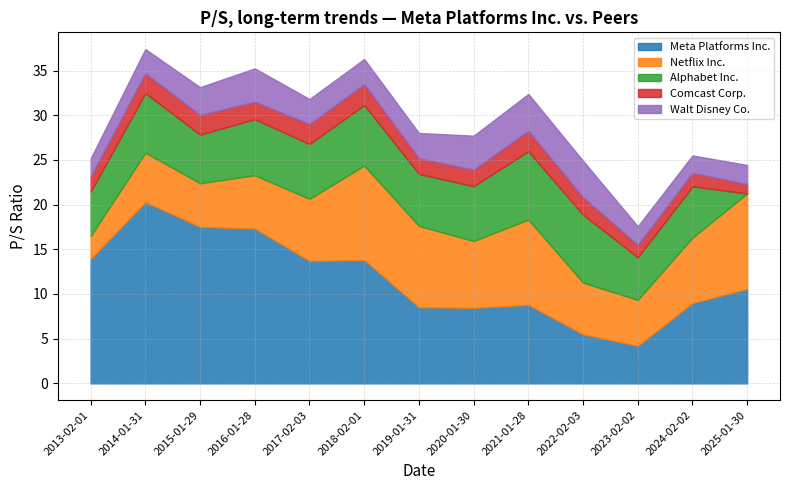

True or false: Meta Platforms Inc. and Walt Disney Co. intersect in this chart.

False